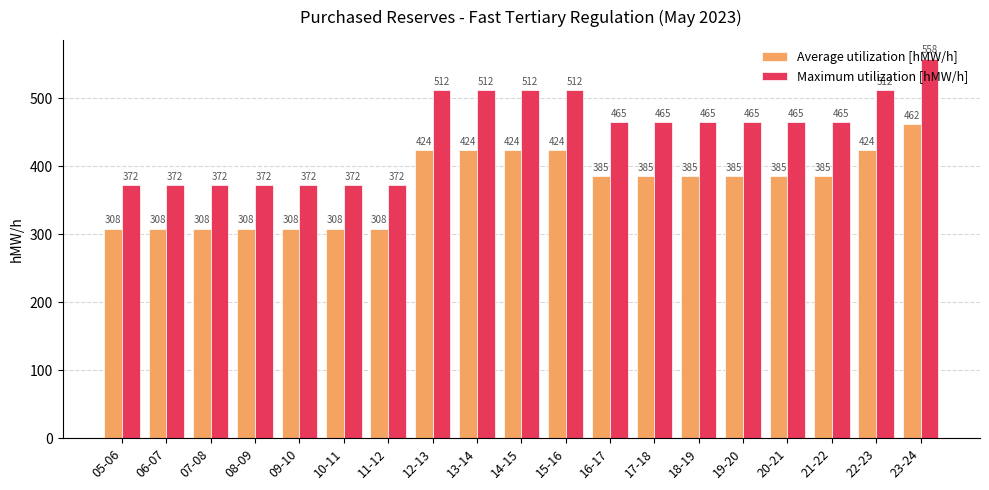

Which category has the highest value in the Average utilization [hMW/h] series?

23-24